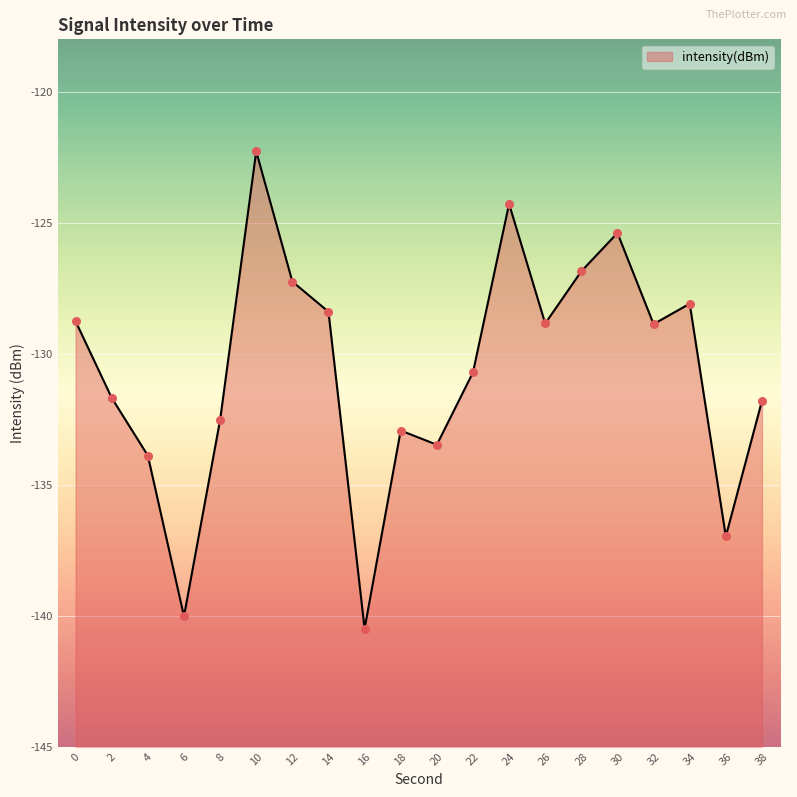

Between 28 and 34, which is larger?

28